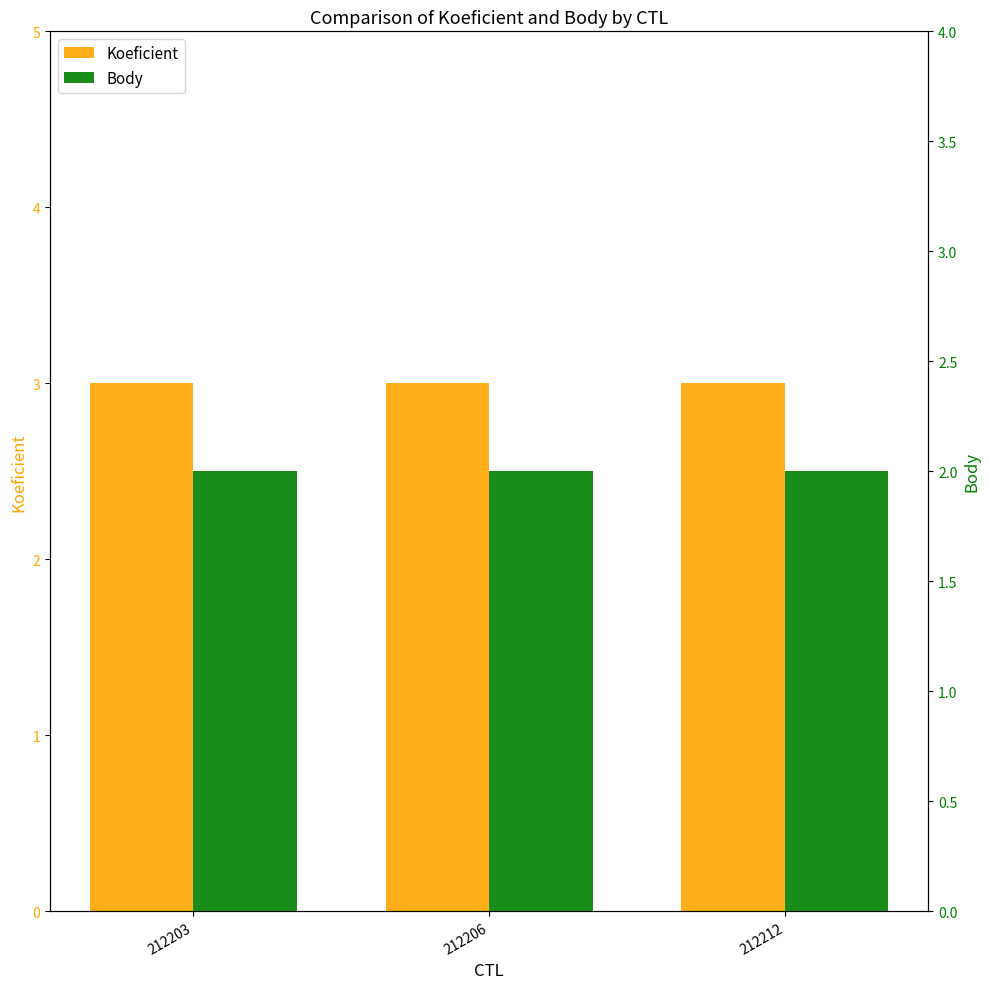

What are all the series names shown in the legend?

Koeficient, Body